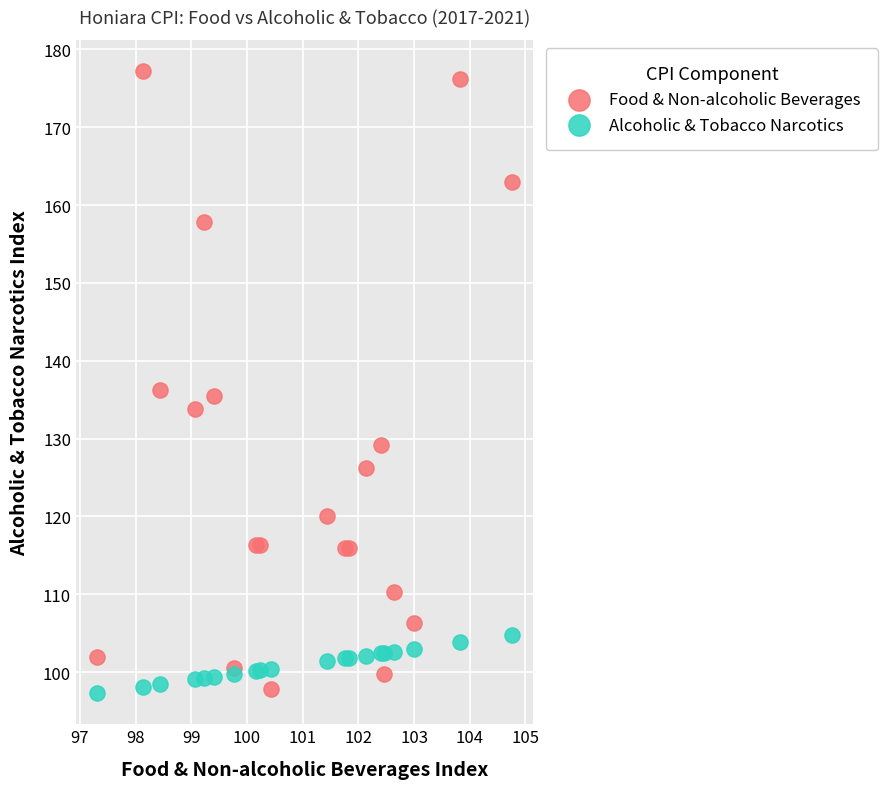

Which series reaches the maximum Y coordinate?

Food & Non-alcoholic Beverages